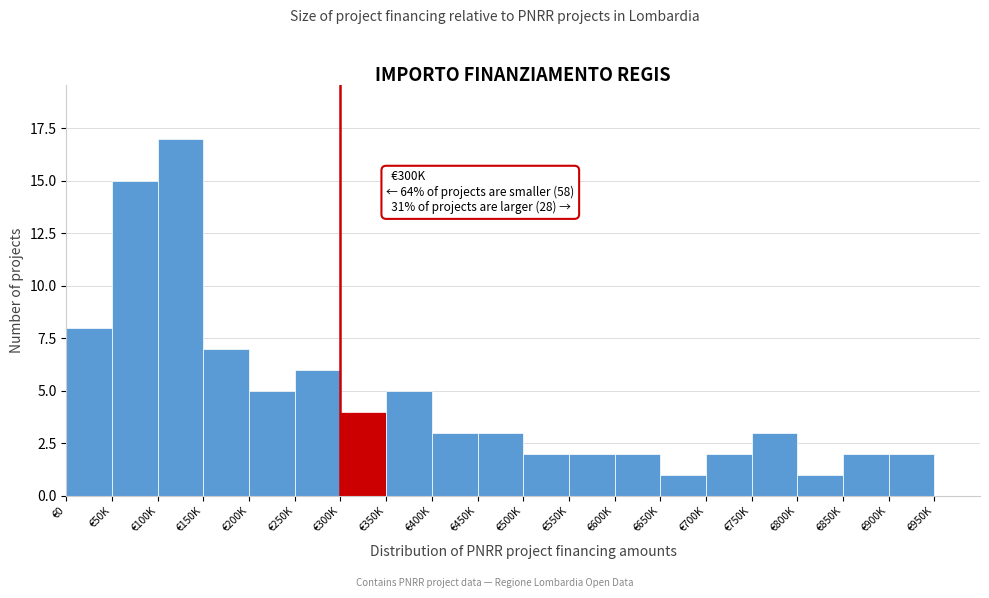

Reading left to right, transcribe all the data shown in this chart.

€0=8	€50K=15	€100K=17	€150K=7	€200K=5	€250K=6	€300K=4	€350K=5	€400K=3	€450K=3	€500K=2	€550K=2	€600K=2	€650K=1	€700K=2	€750K=3	€800K=1	€850K=2	€900K=2	€950K=0